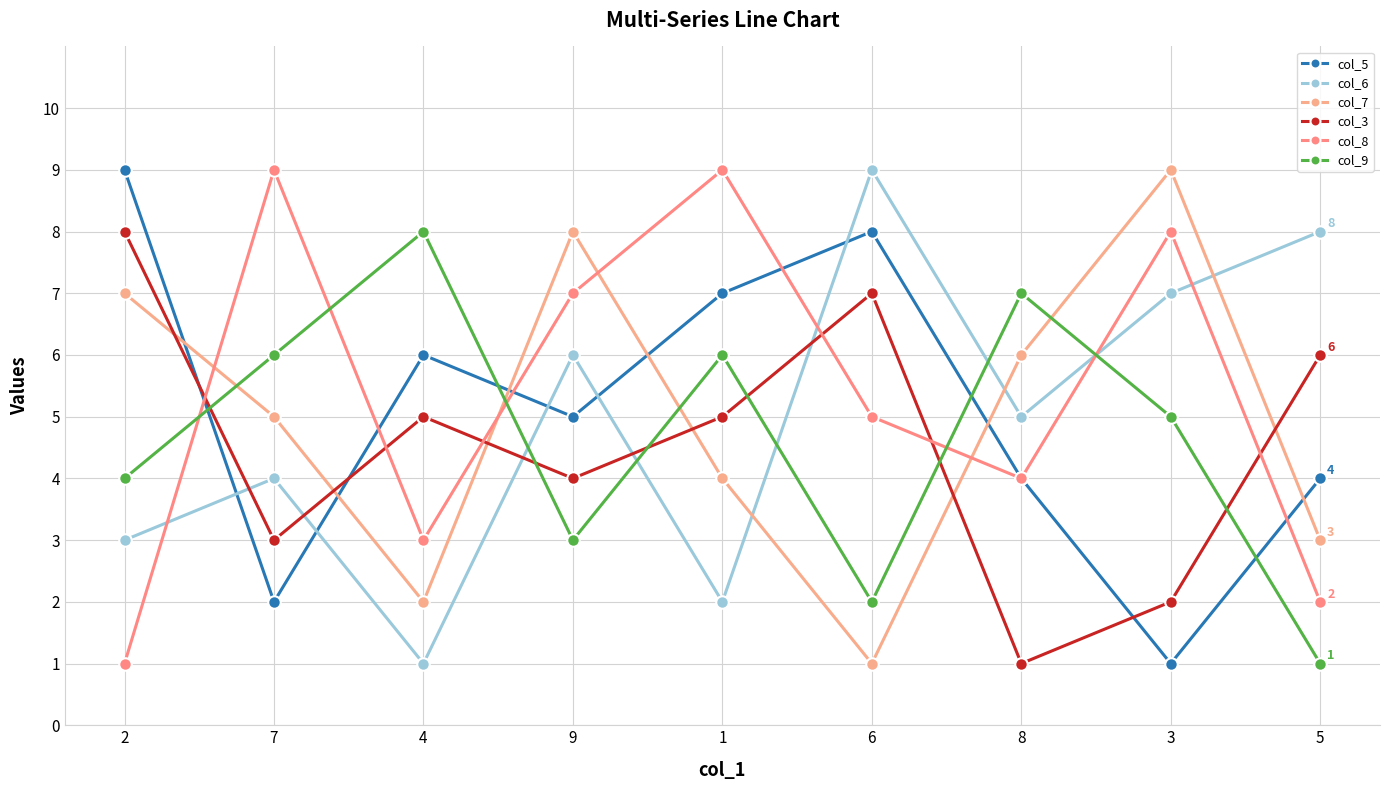

Rank the series at 5 from highest to lowest value.

col_6, col_3, col_5, col_7, col_8, col_9